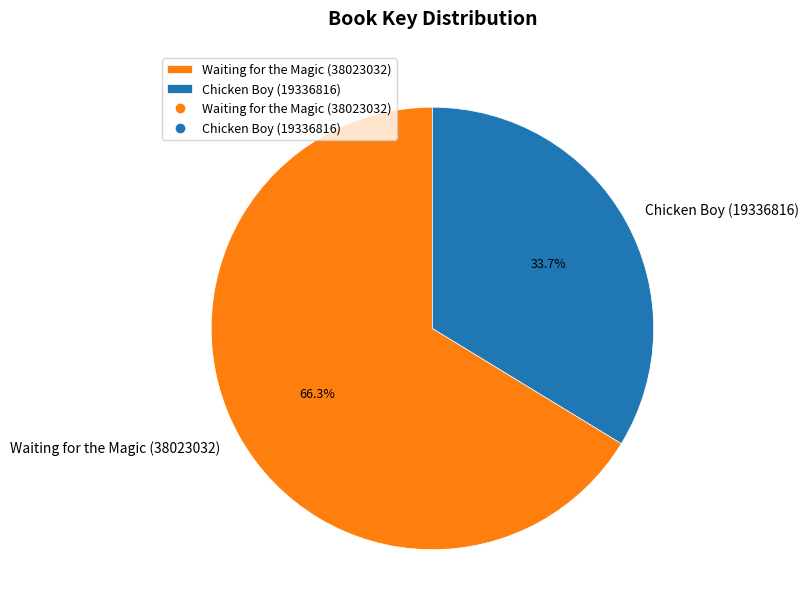

What portion of the pie excludes Chicken Boy (19336816)?

66.3%